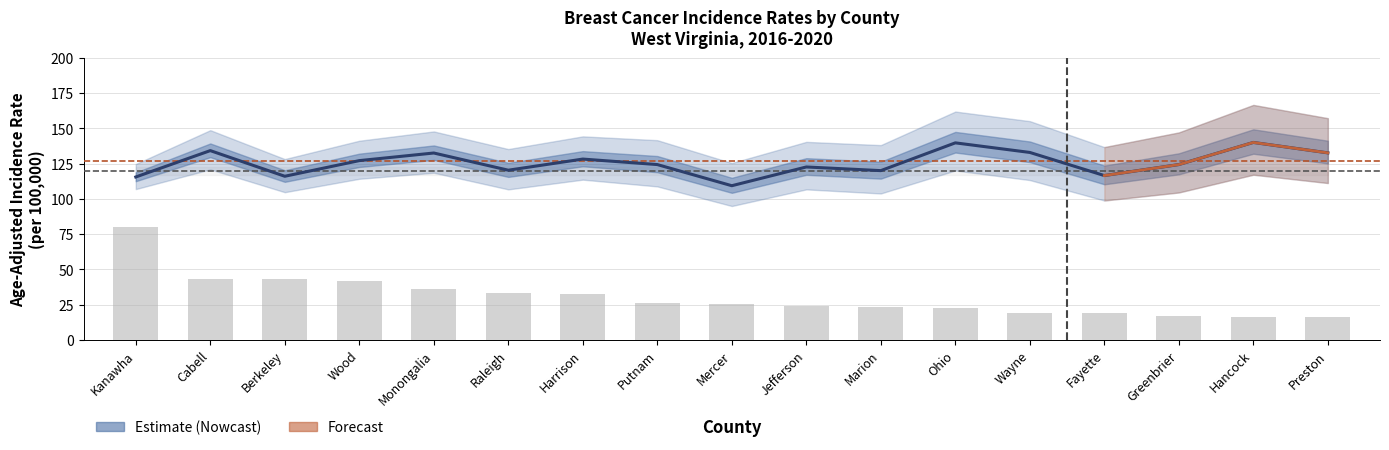

What is the sum of the Age-Adjusted Rate values at Wood and Wayne?

260.0